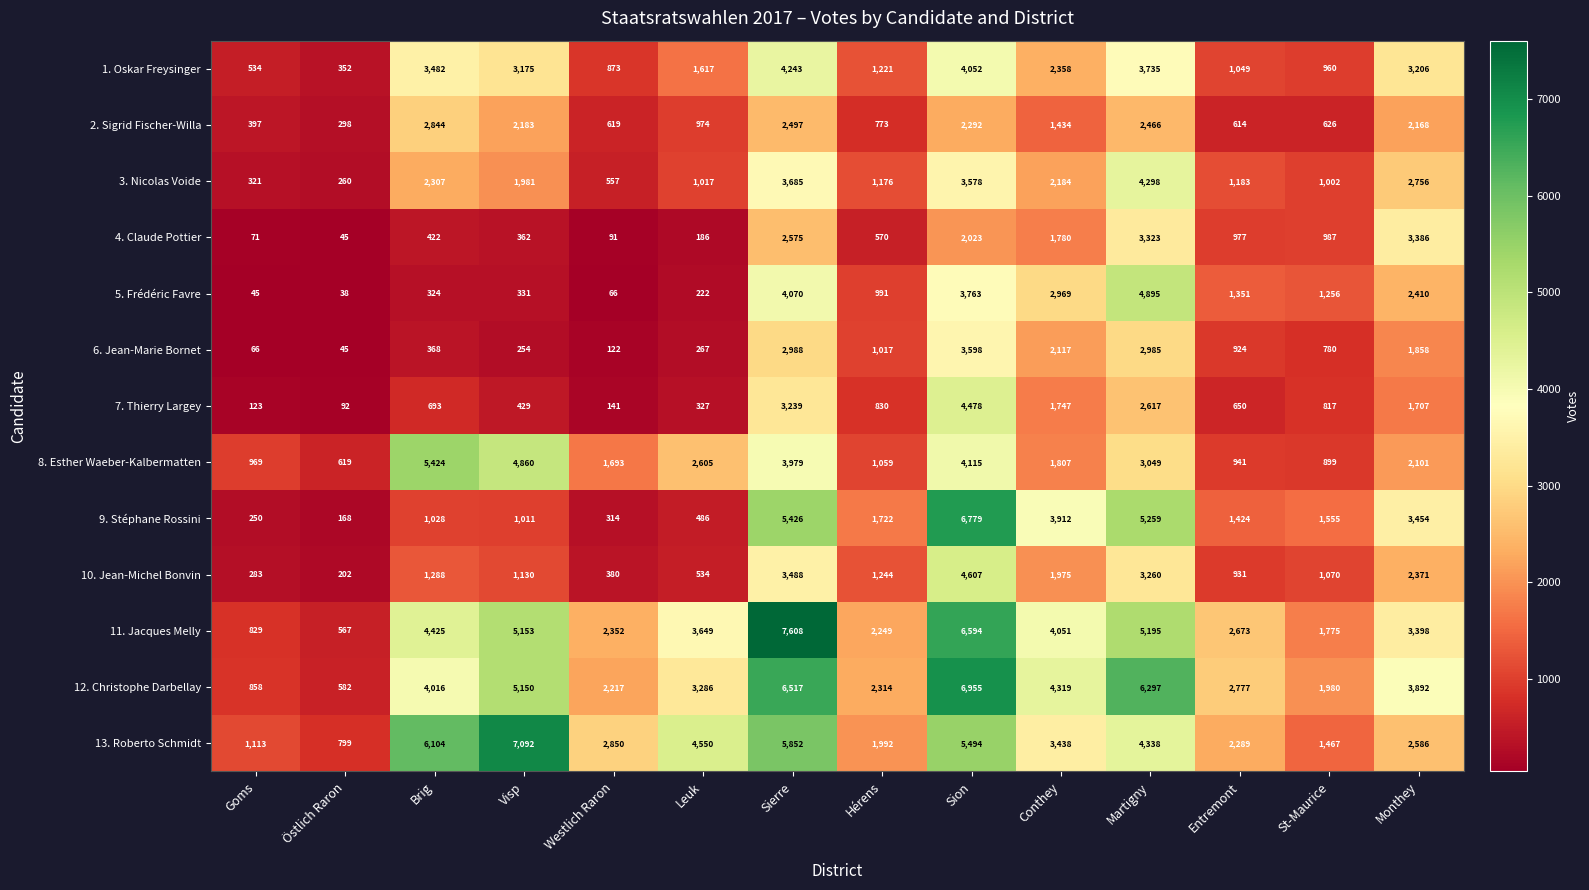

Is it true that 2. Sigrid Fischer-Willa equals 2466 at Martigny?

True